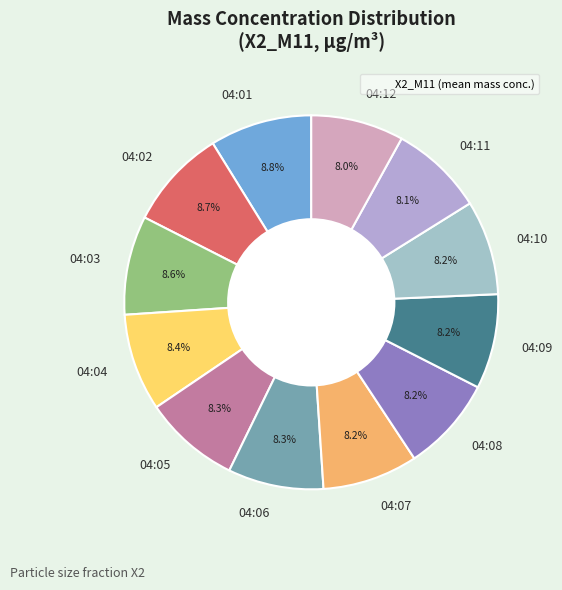

How many slices are in this pie chart?

12